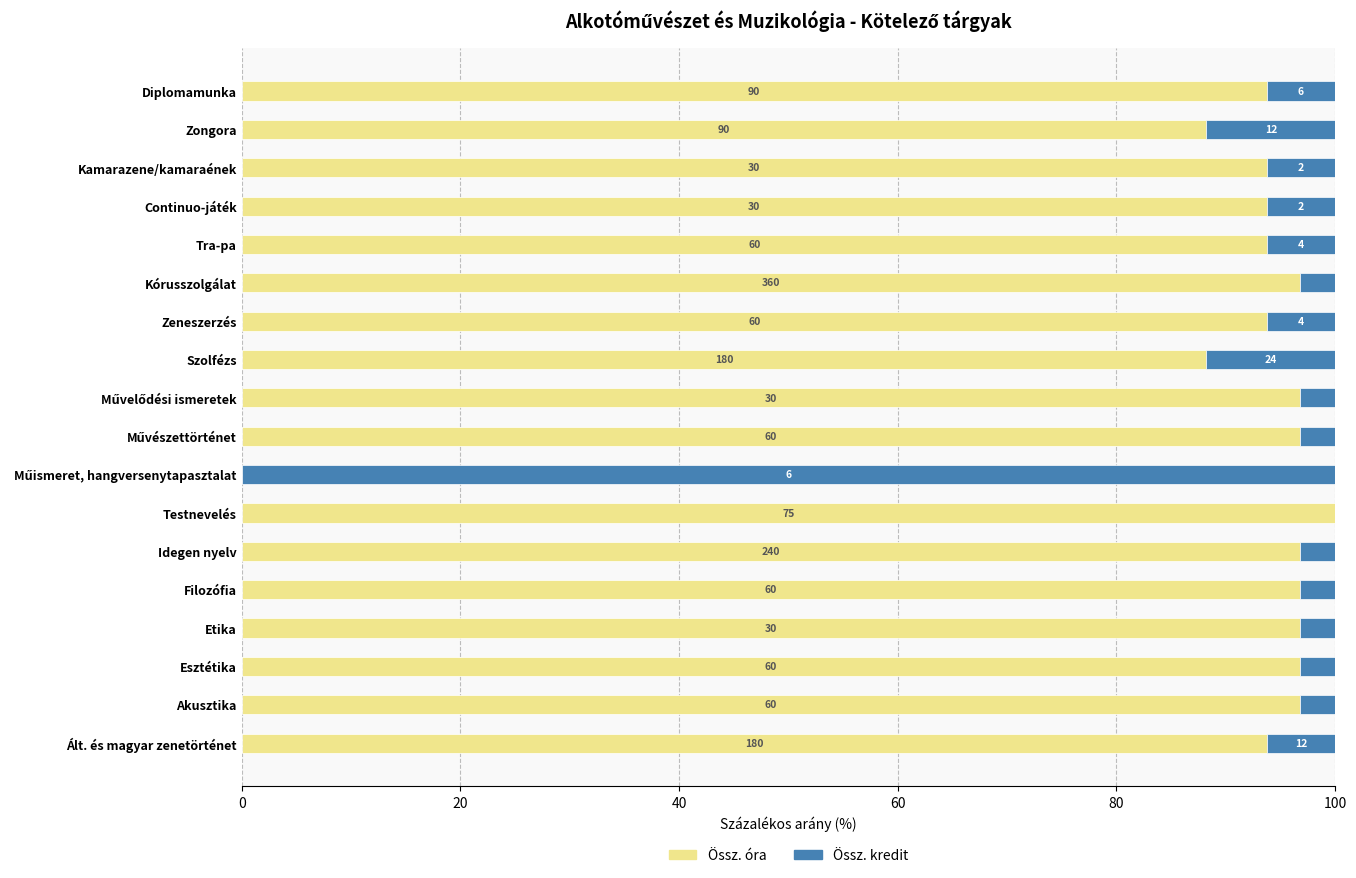

What are all the series names shown in the legend?

Össz. óra, Össz. kredit